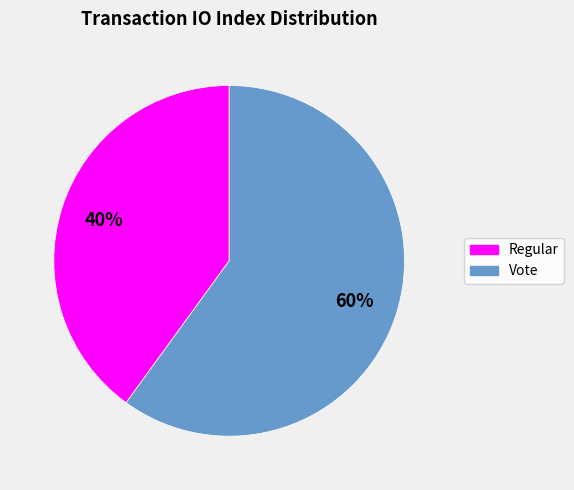

True or false: Regular accounts for 35% of the total.

False